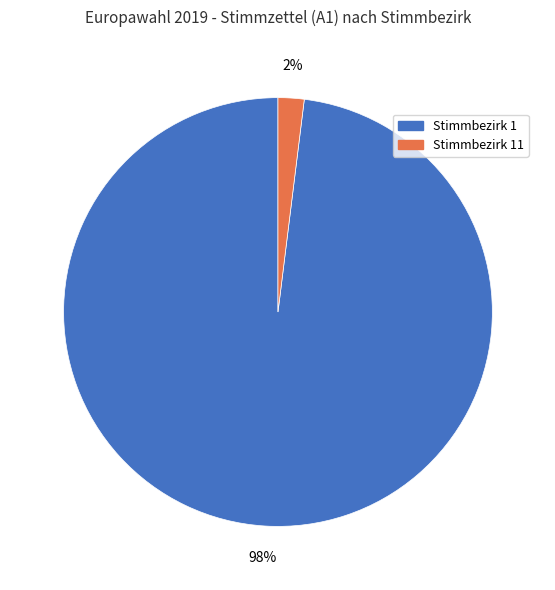

Does any single category account for the majority?

Yes